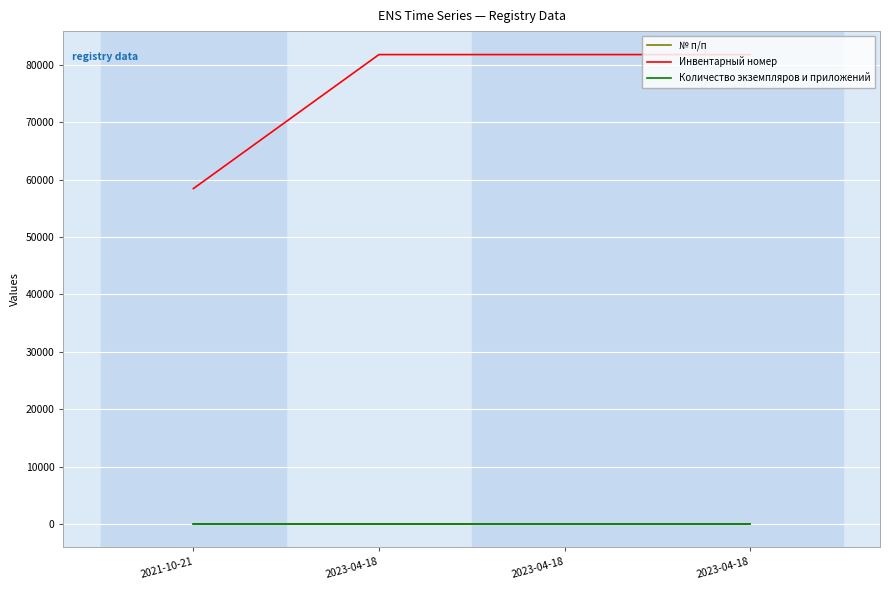

Is the value of № п/п at 2023-04-18 greater than the value of Количество экземпляров и приложений at 2021-10-21?

Yes